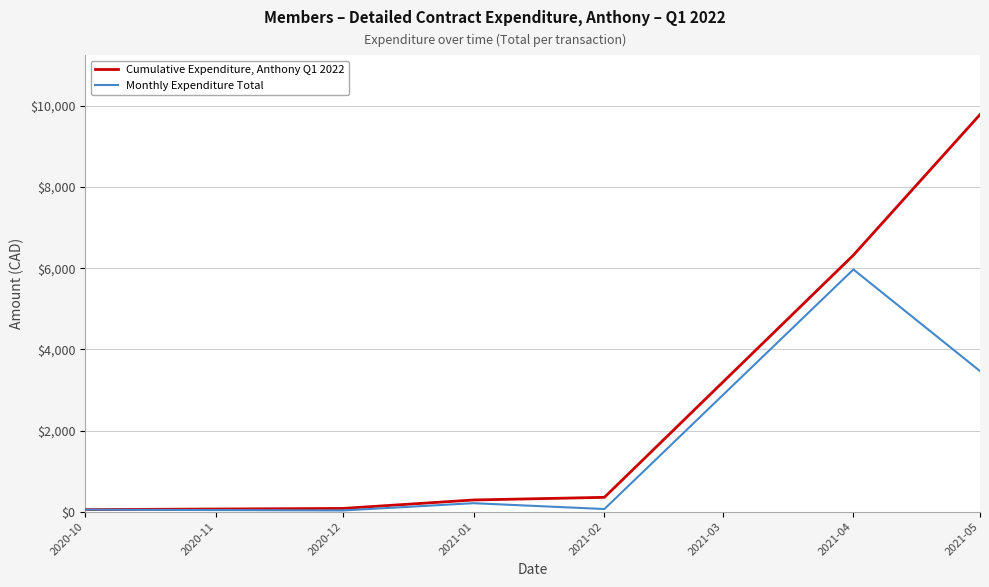

Which category has the highest value across all series?

2021-05